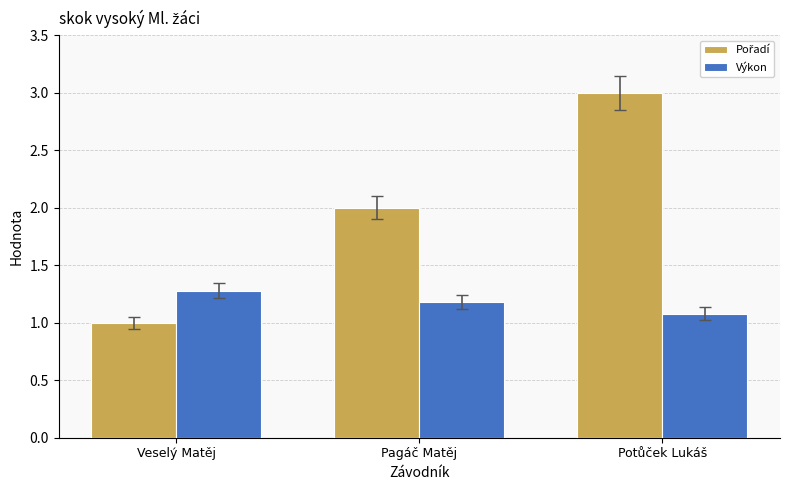

What is the spread (max minus min) of values at Veselý Matěj?

0.3